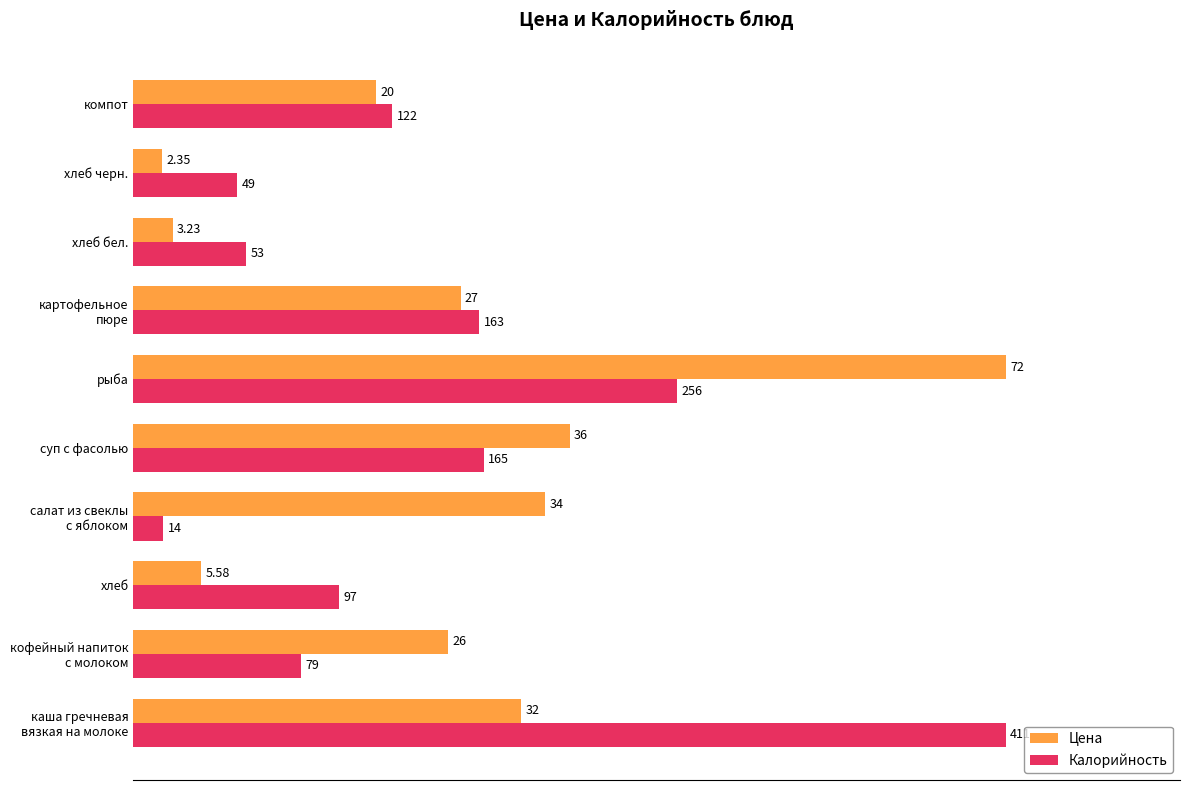

What are all the series names shown in the legend?

Цена, Калорийность